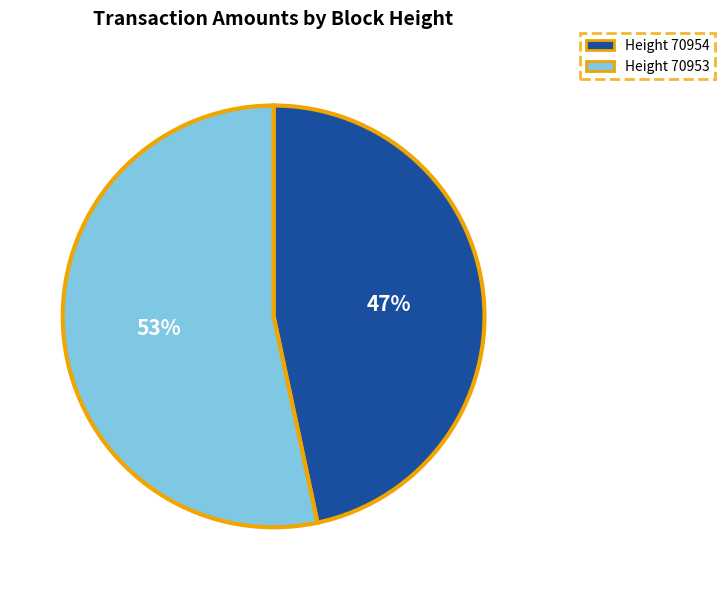

Combined, do Height 70953 and Height 70954 account for over 50%?

Yes